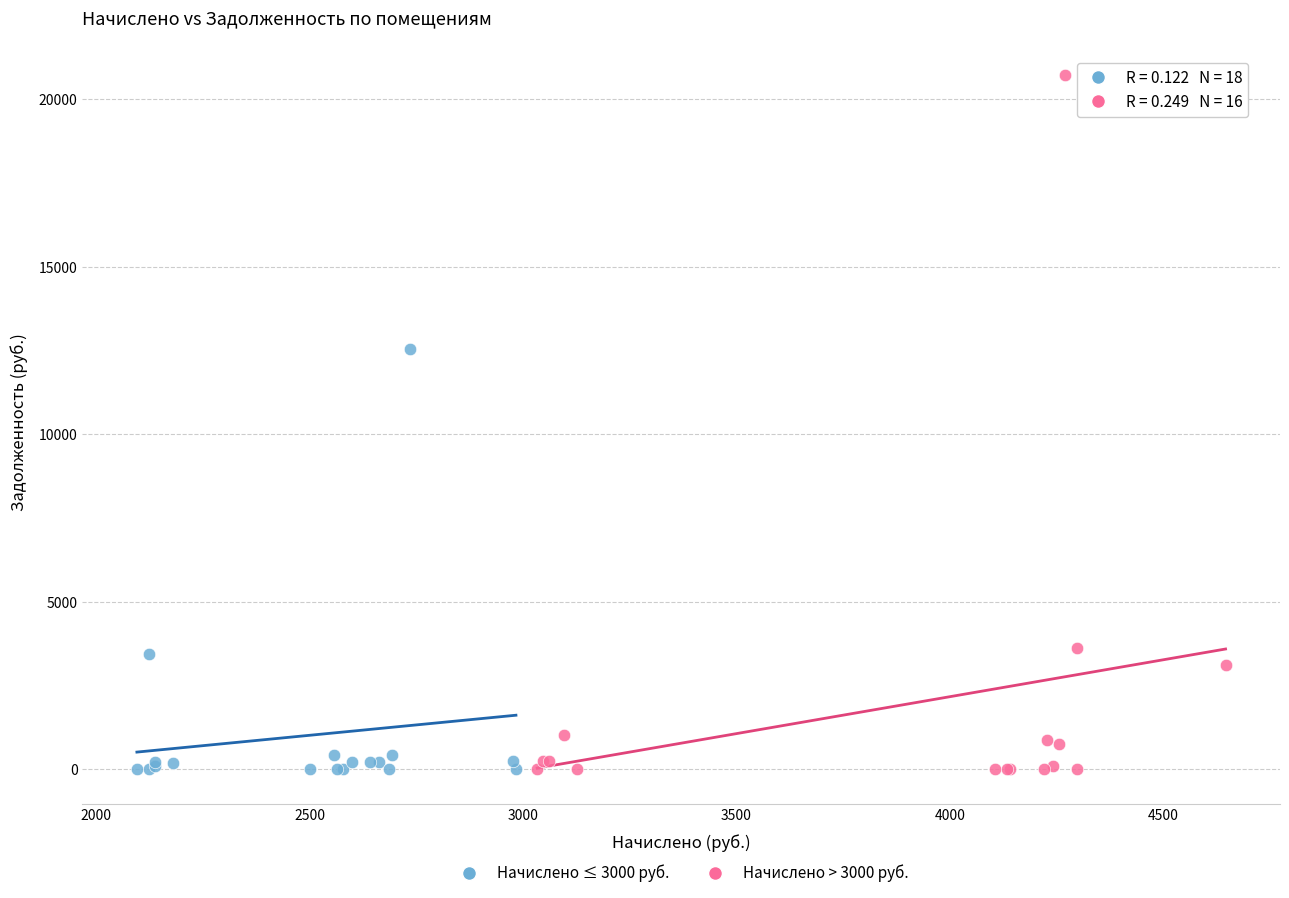

Which series contains the highest Y value?

Начислено > 3000 руб.